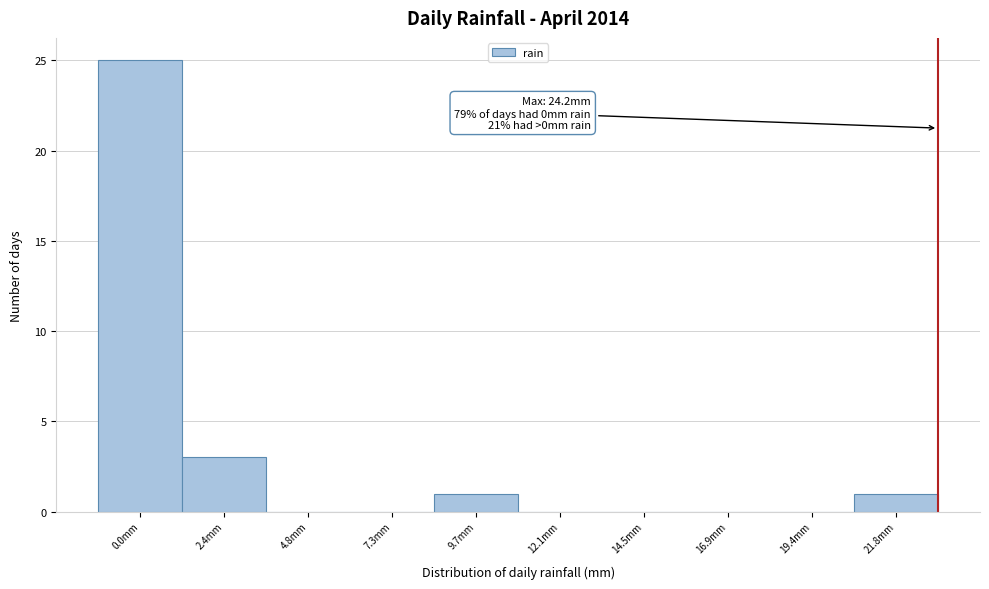

Reading left to right, what are all the values shown in this chart?

0.0mm=25	2.4mm=3	4.8mm=0	7.3mm=0	9.7mm=1	12.1mm=0	14.5mm=0	16.9mm=0	19.4mm=0	21.8mm=1